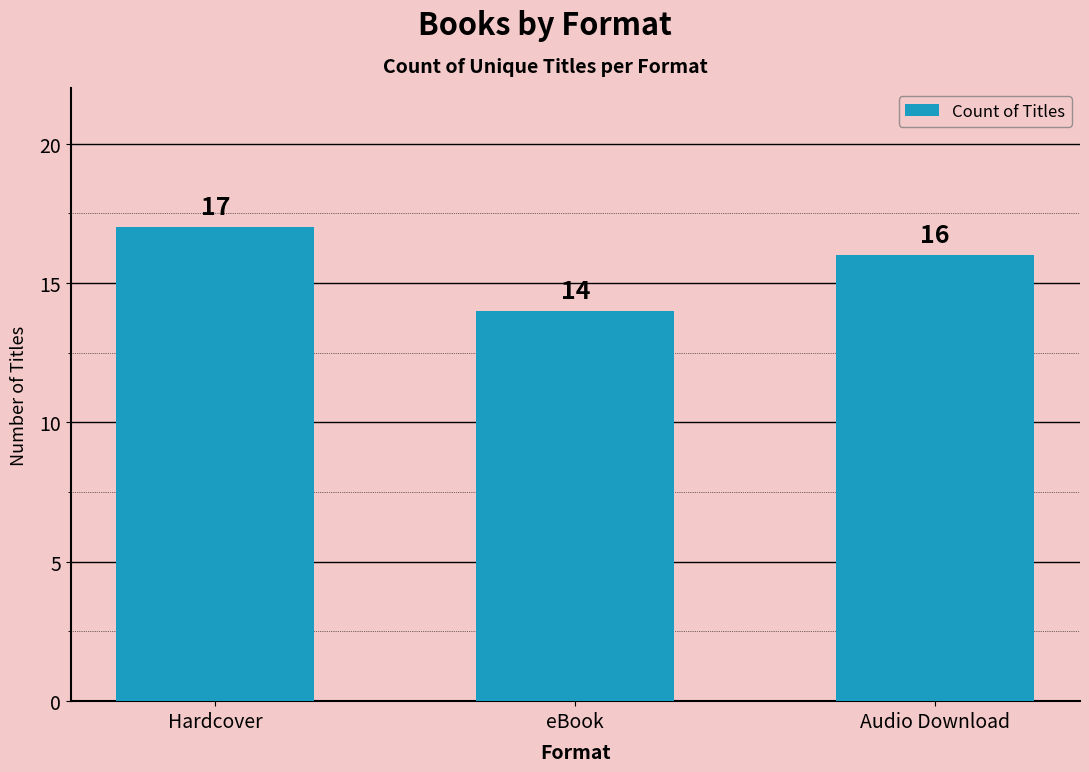

Reading right to left, extract all data points from this chart.

Audio Download=16	eBook=14	Hardcover=17